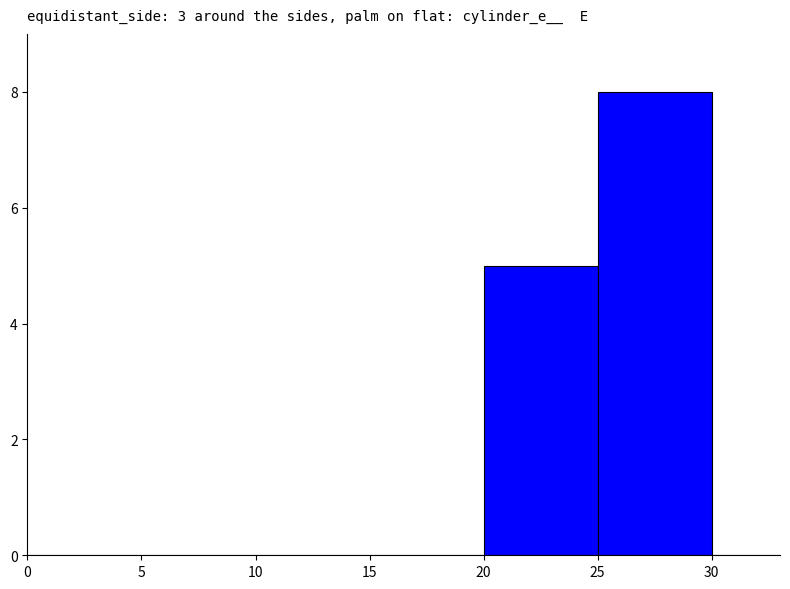

What value does the data have at 25?

8